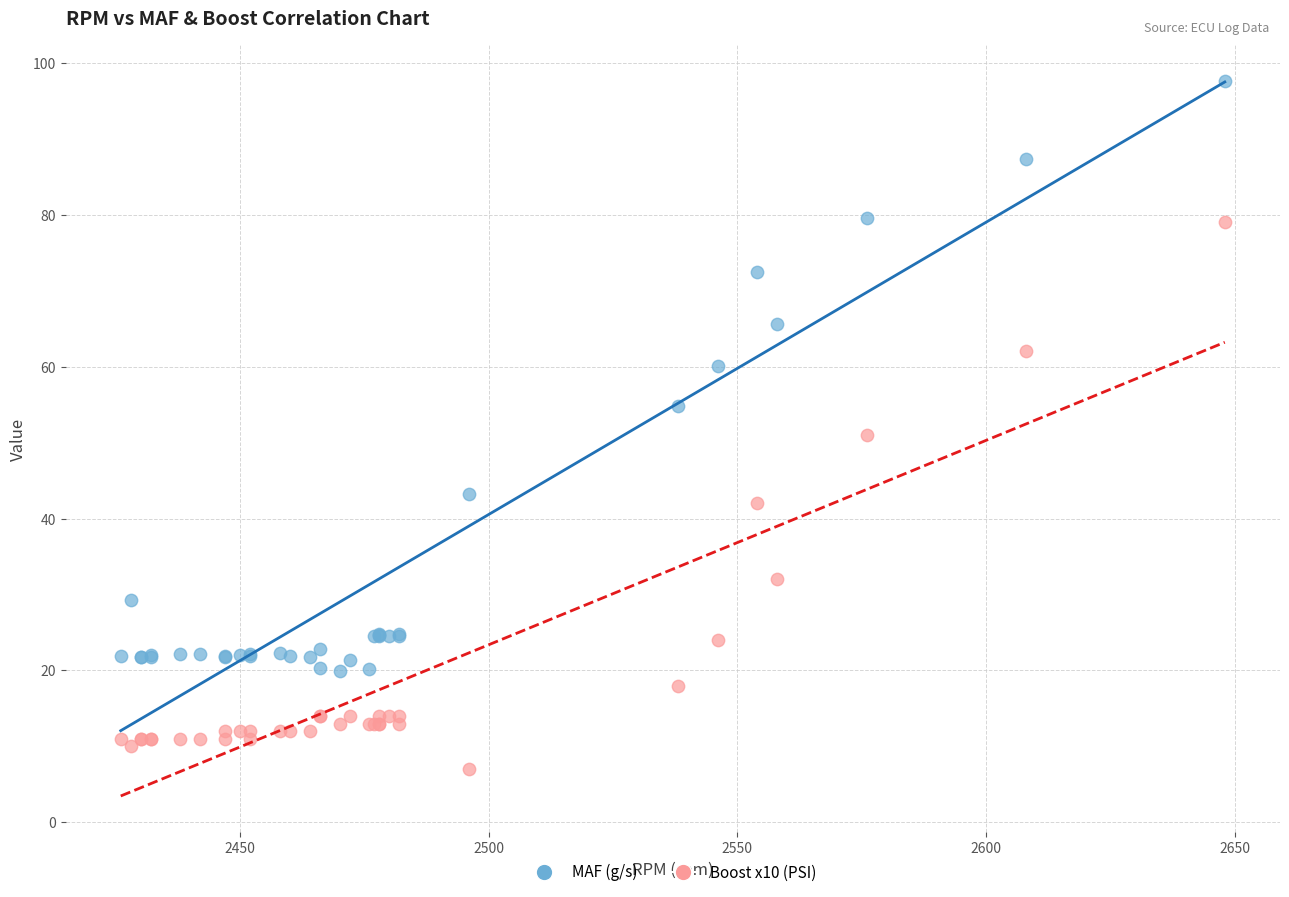

Which series has the widest spread of Y values?

MAF (g/s)